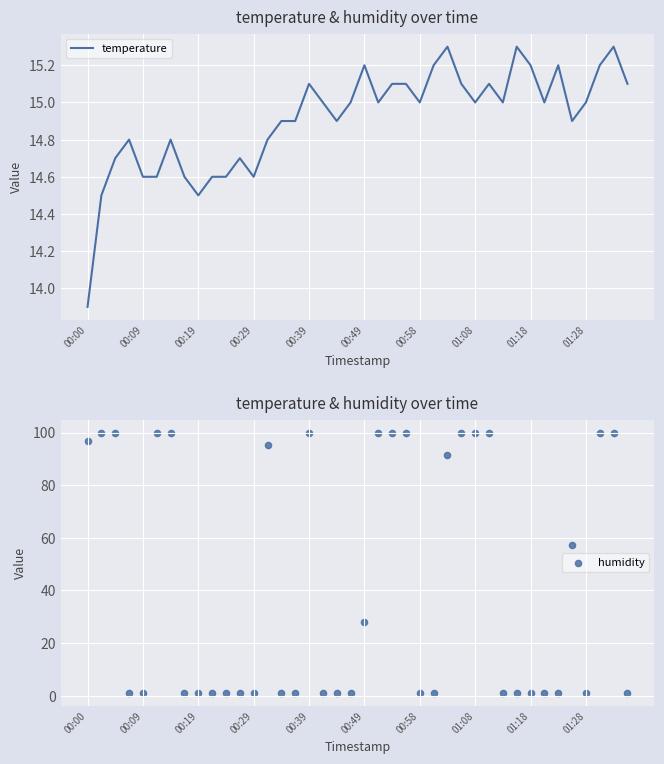

Which series has the largest Y range (max minus min)?

humidity